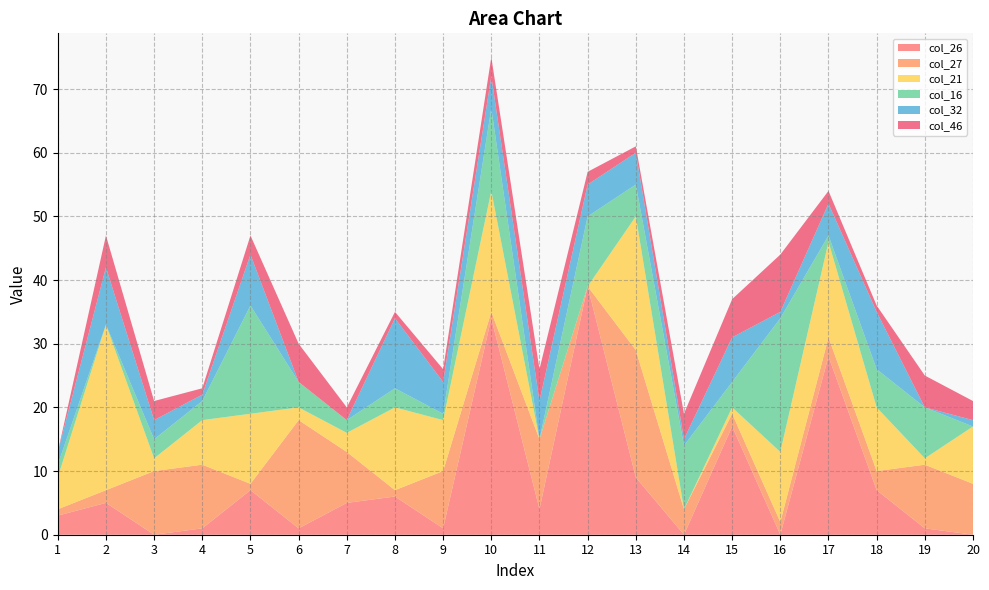

Reading left to right, list all the values displayed in this chart.

col_26: 1=3	2=5	3=0	4=1	5=7	6=1	7=5	8=6	9=1	10=34	11=4	12=39	13=9	14=0	15=17	16=0	17=28	18=7	19=1	20=0
col_27: 1=1	2=2	3=10	4=10	5=1	6=17	7=8	8=1	9=9	10=1	11=11	12=0	13=20	14=4	15=2	16=2	17=3	18=3	19=10	20=8
col_21: 1=5	2=26	3=2	4=7	5=11	6=2	7=3	8=13	9=8	10=19	11=0	12=0	13=21	14=0	15=1	16=11	17=15	18=10	19=1	20=9
col_16: 1=2	2=0	3=3	4=3	5=17	6=4	7=2	8=3	9=1	10=13	11=0	12=11	13=5	14=10	15=4	16=21	17=1	18=6	19=8	20=0
col_32: 1=2	2=9	3=3	4=1	5=8	6=0	7=0	8=11	9=5	10=5	11=6	12=5	13=5	14=1	15=7	16=1	17=5	18=9	19=0	20=1
col_46: 1=0	2=5	3=3	4=1	5=3	6=6	7=2	8=1	9=2	10=3	11=5	12=2	13=1	14=4	15=6	16=9	17=2	18=1	19=5	20=3